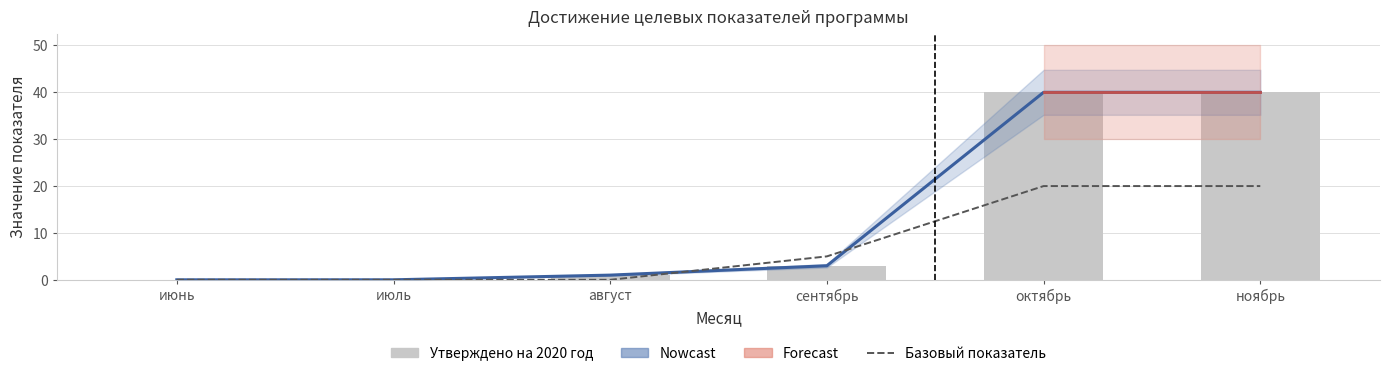

Reading left to right, list all the values displayed in this chart.

Утверждено на 2020 год: июнь=0	июль=0	август=1	сентябрь=3	октябрь=40	ноябрь=40
Базовый показатель: июнь=0	июль=0	август=0	сентябрь=5	октябрь=20	ноябрь=20